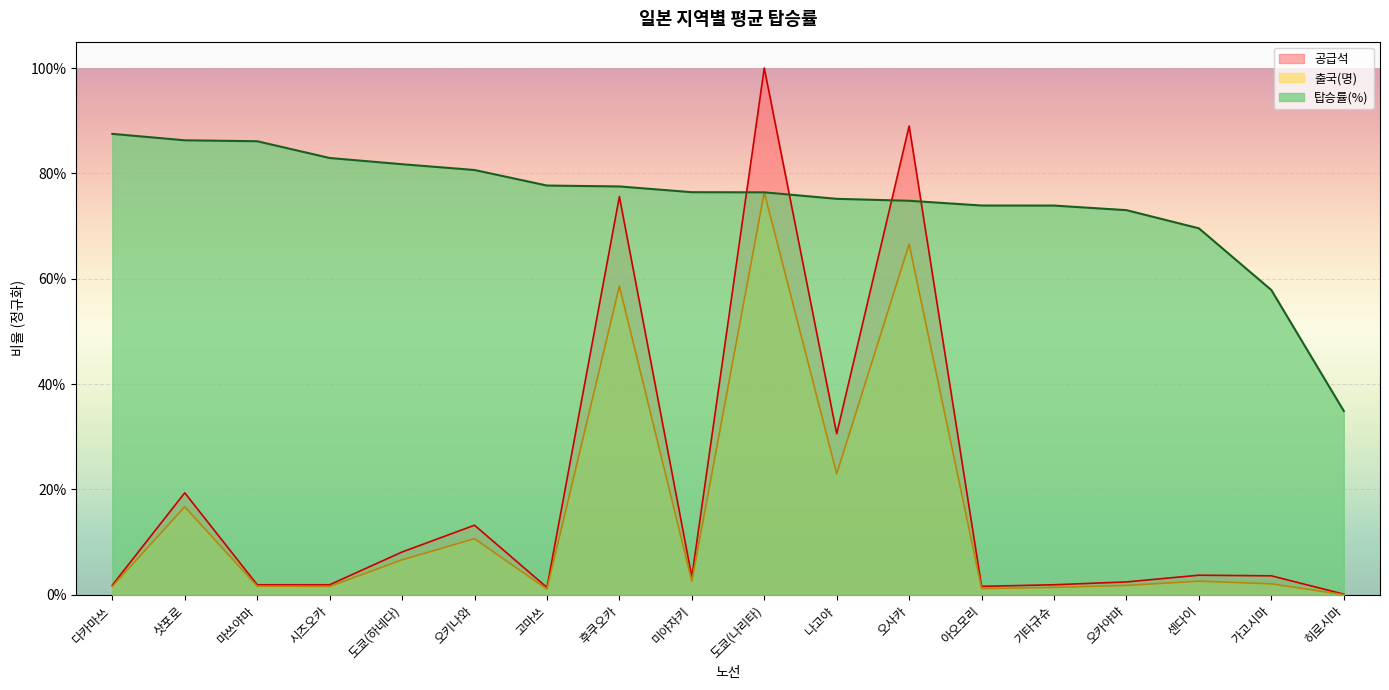

What is the difference between the 출국(명) values at 마쓰야마 and 오사카?

0.6